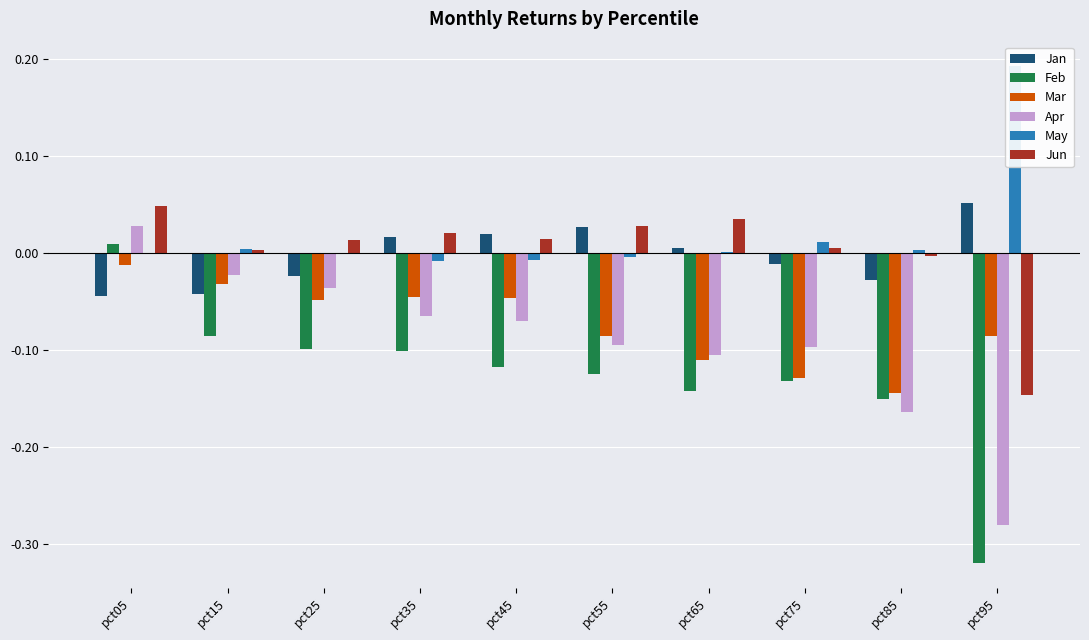

List the series in order of their peak value, highest first.

May, Jan, Jun, Apr, Feb, Mar